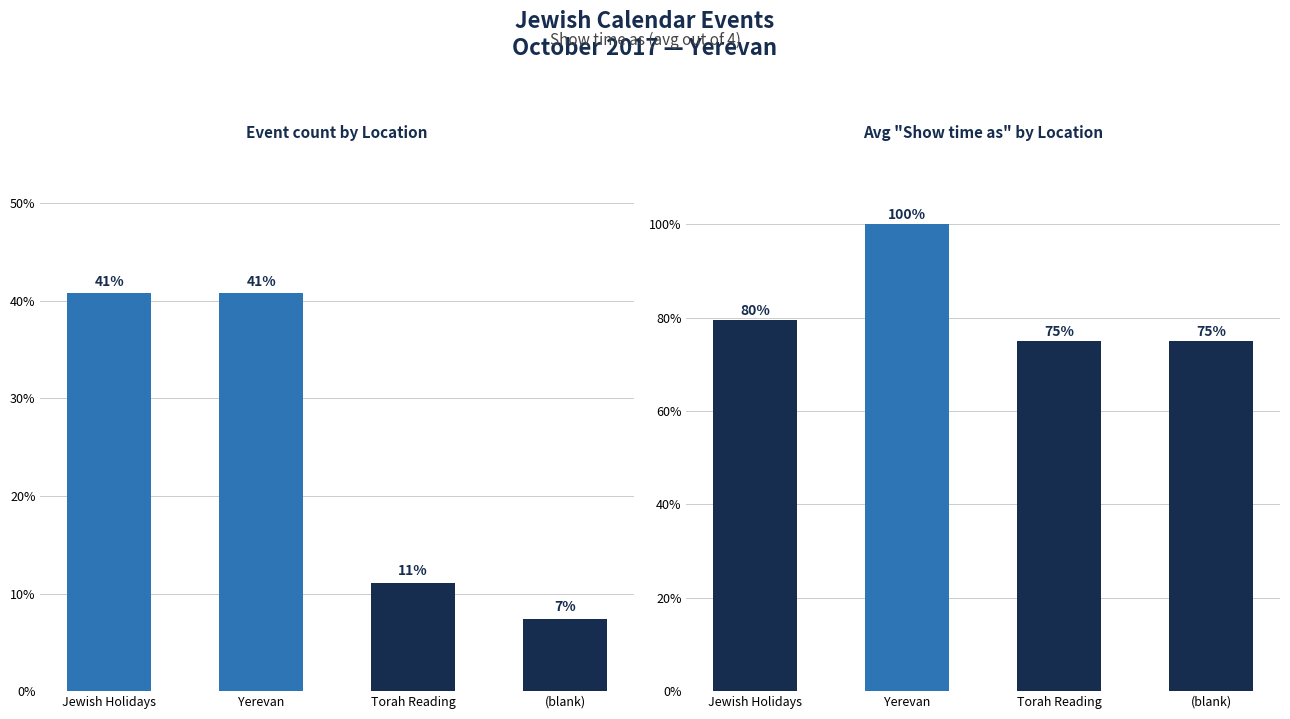

What is the label of the 2nd bar from the right?

Torah Reading